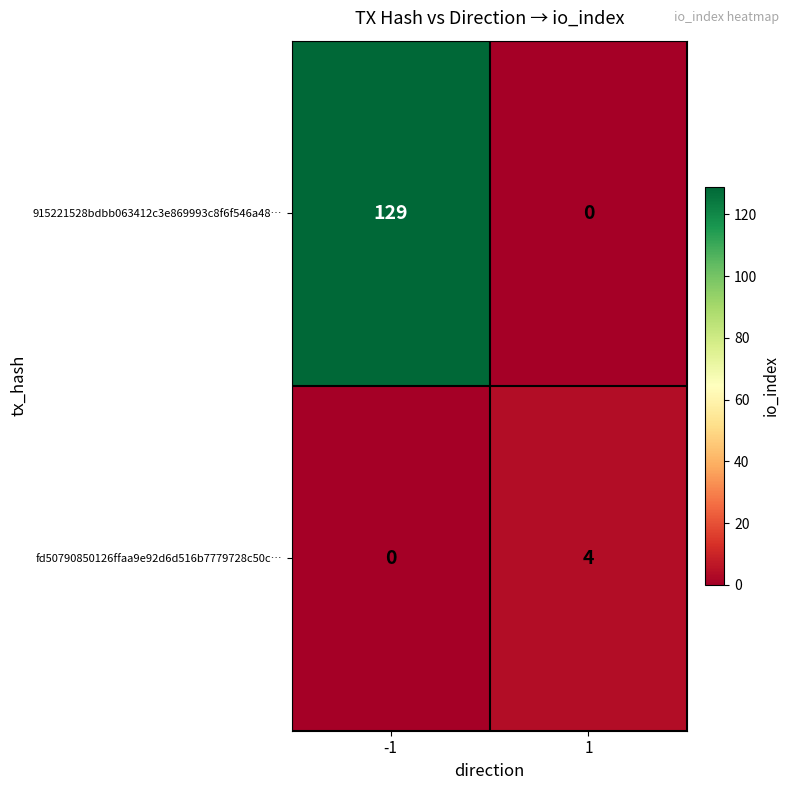

What is the total value across all series at 1?

4